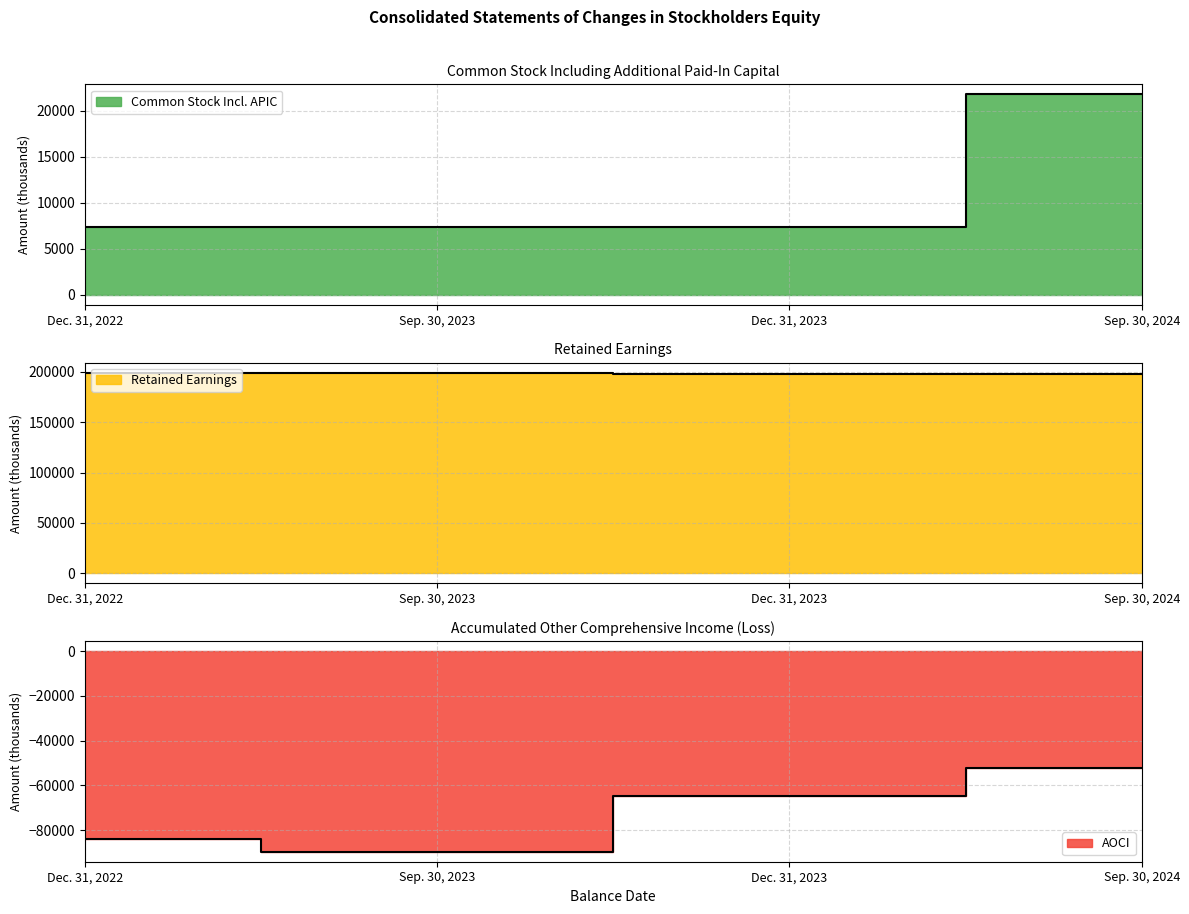

At which label is Common Stock Incl. APIC closest to 14579?

Dec. 31, 2023